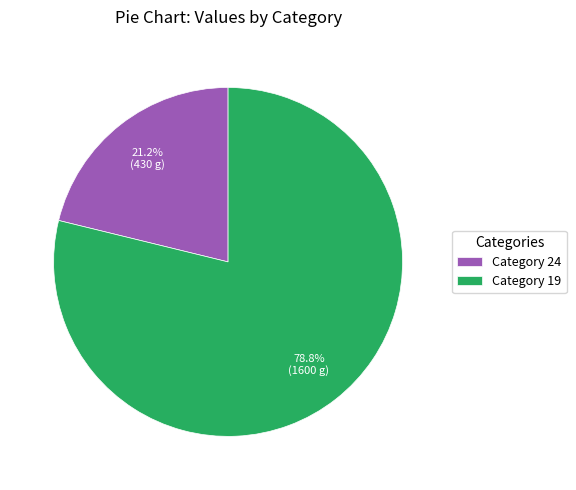

Is there any slice that represents more than half of the pie?

Yes